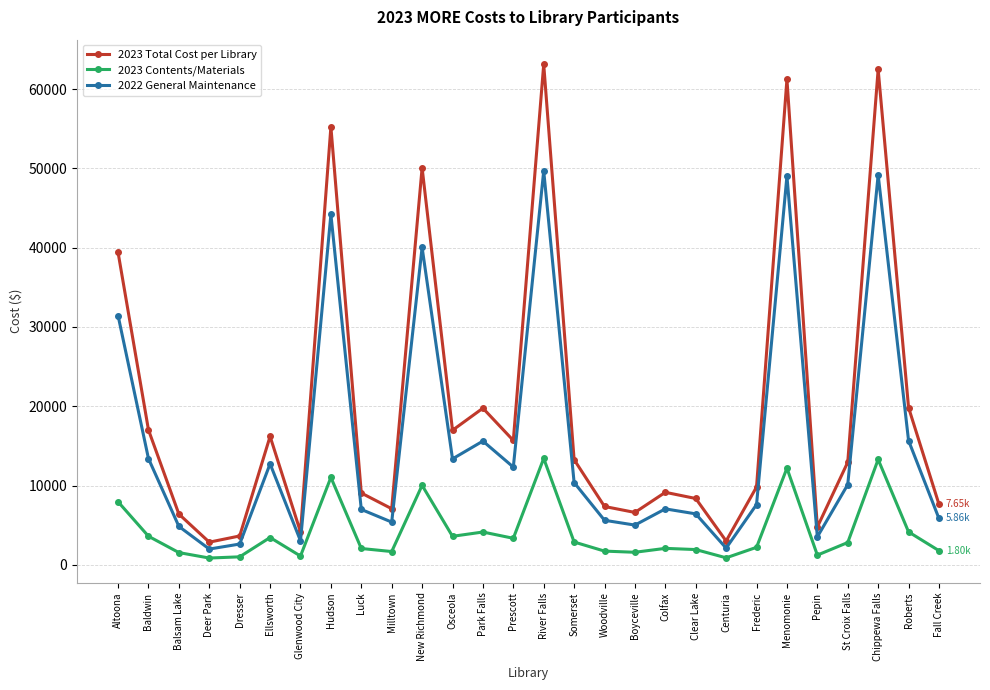

The value of 2022 General Maintenance at Altoona is 42025.2. True or false?

False